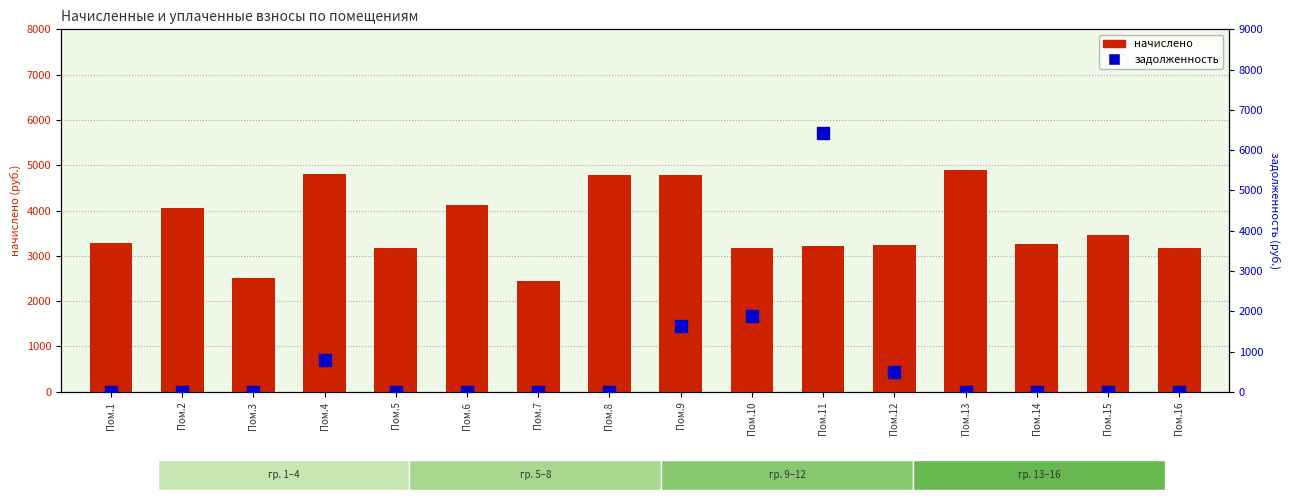

Rank the series at Пом.13 from highest to lowest value.

начислено, задолженность